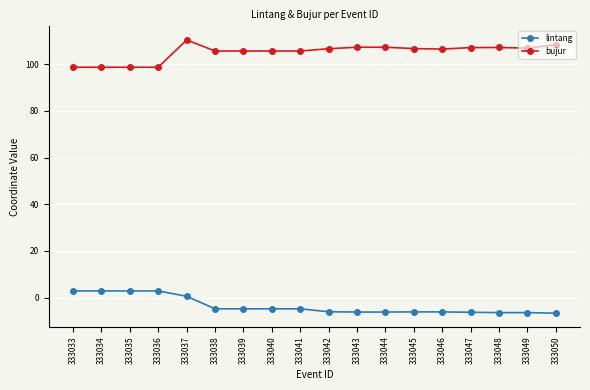

Where does the bujur series first go above 106?

333037